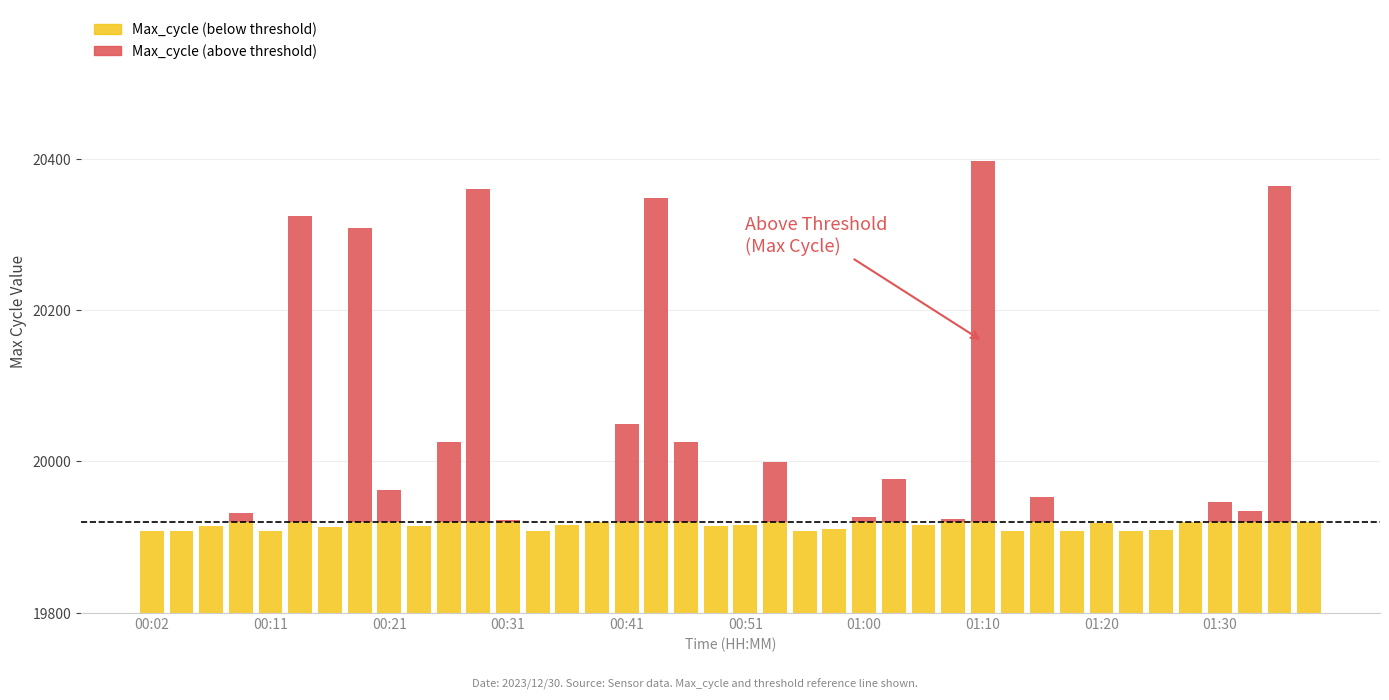

What is the difference between the maximum and second lowest values in the Max_cycle (below threshold) series?

12